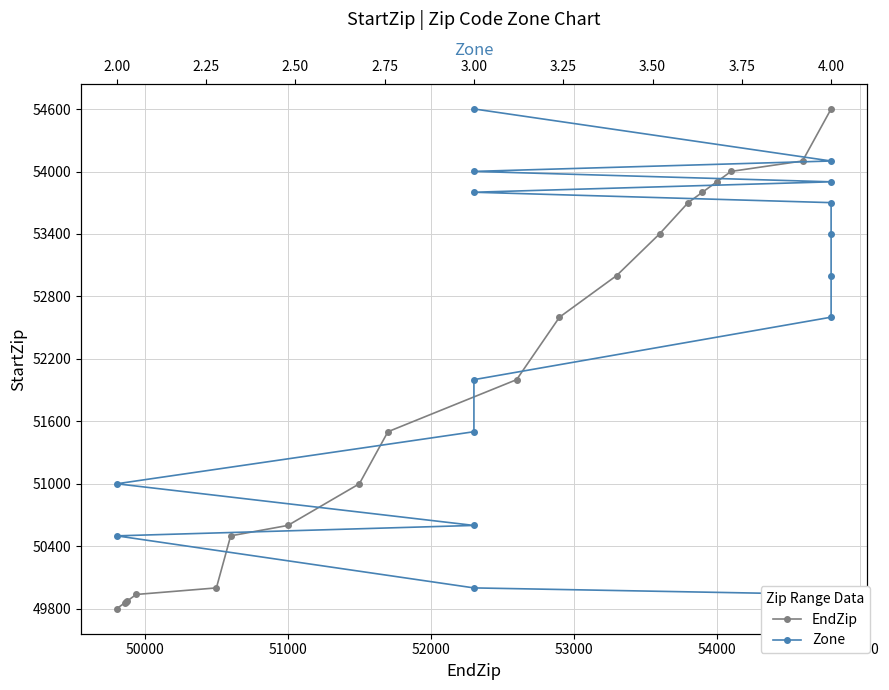

Reading right to left, transcribe all the data shown in this chart.

EndZip: 54601	54101	54001	53901	53801	53701	53401	53001	52601	52001	51501	51001	50601	50501	50001	49938	49876	49870	49858	49801
Zone: 54601	54101	54001	53901	53801	53701	53401	53001	52601	52001	51501	51001	50601	50501	50001	49938	49876	49870	49858	49801